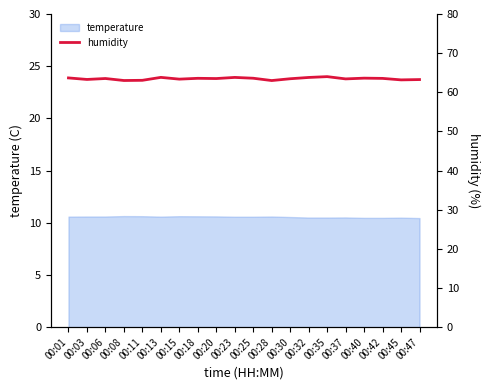

What is the change in value from 00:01 to 00:15?

-0.3